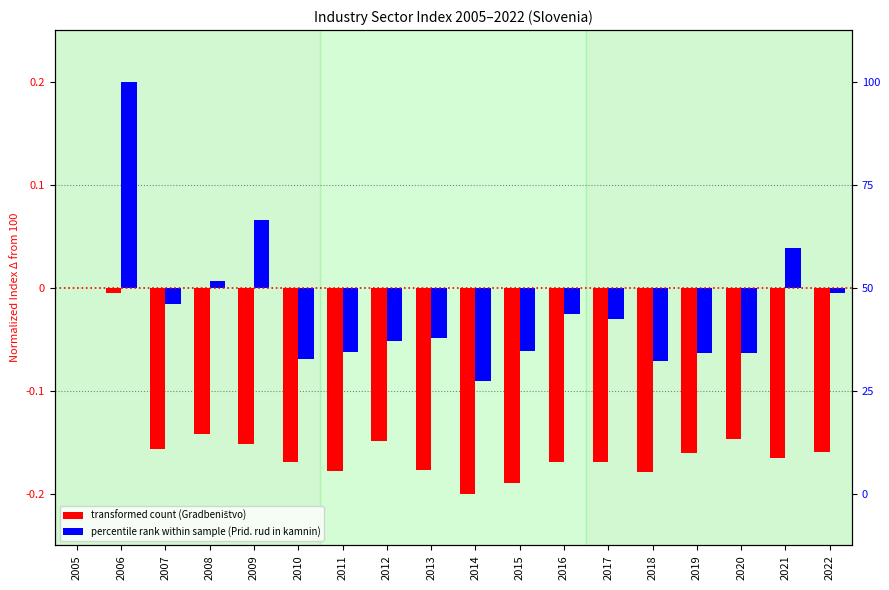

At how many categories does at least one series exceed 0?

4